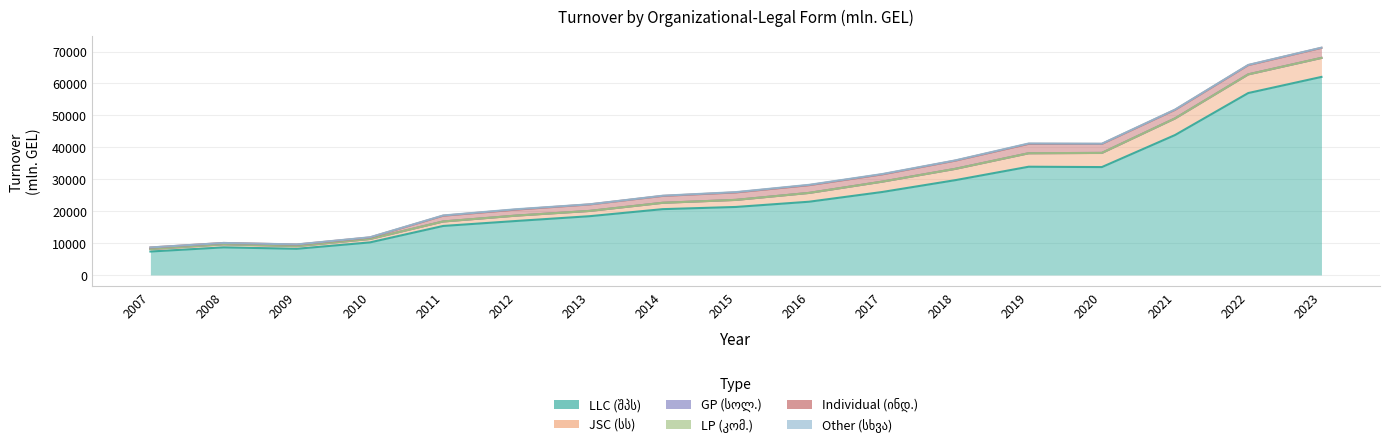

What is the greatest value displayed?

71211.5